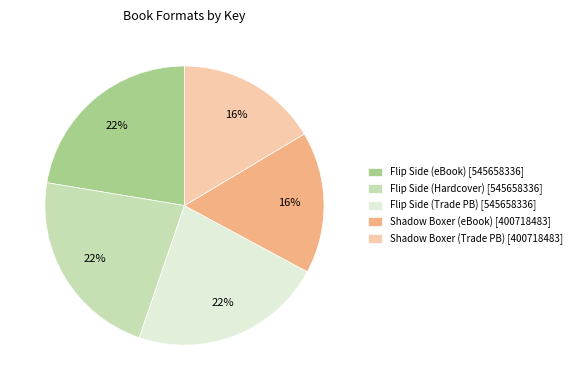

How many slices are in this pie chart?

5